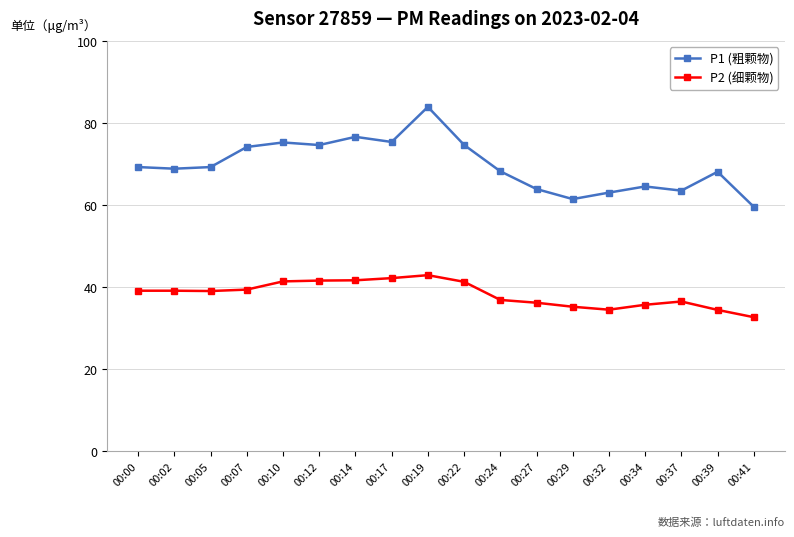

Does the chart have visible grid lines?

Yes